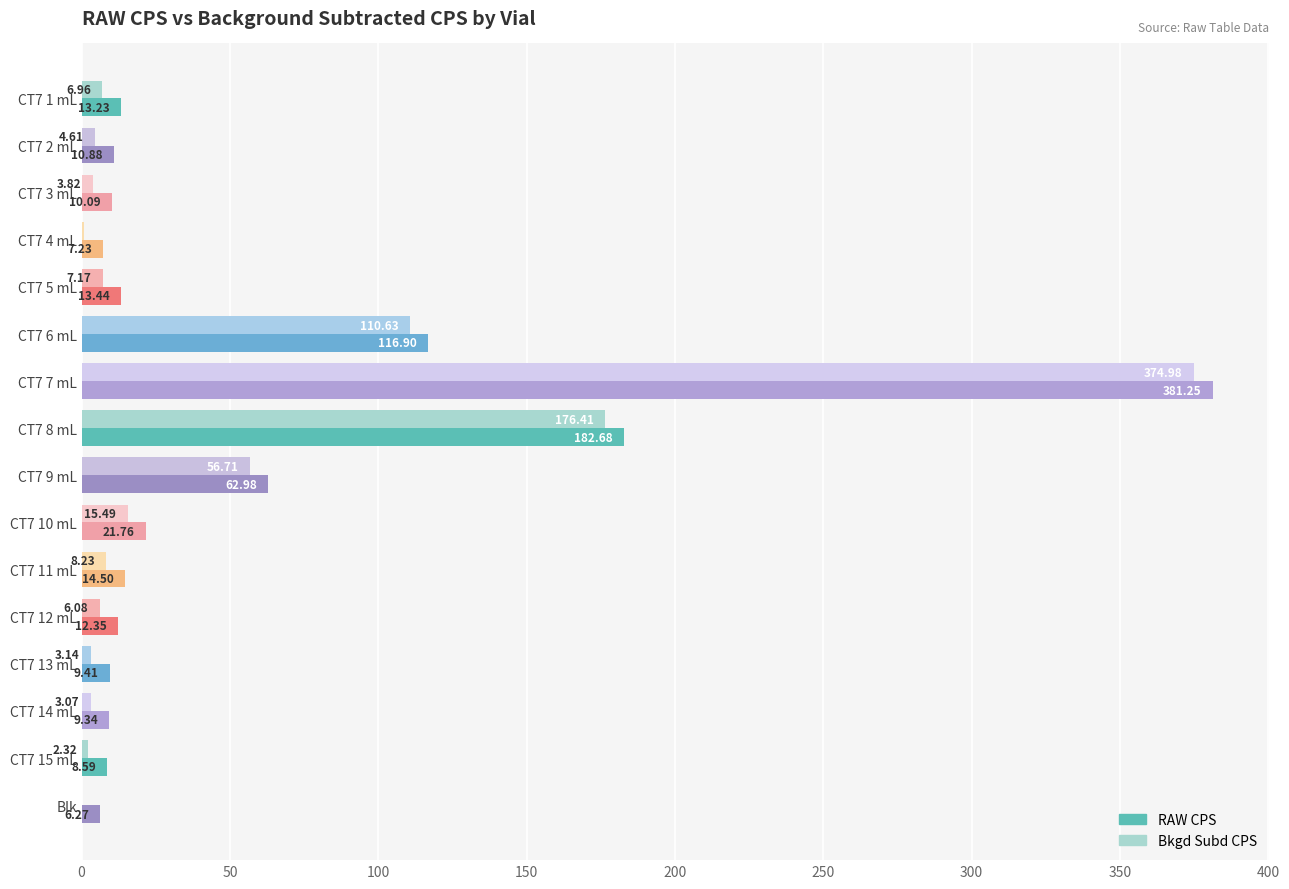

What is the total value across all series at CT7 9 mL?

119.7